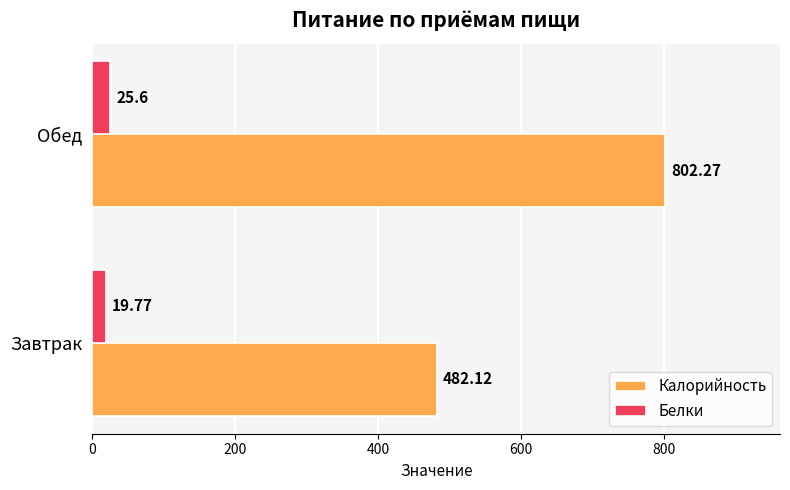

List the labels in order of Калорийность value, largest first.

Обед, Завтрак